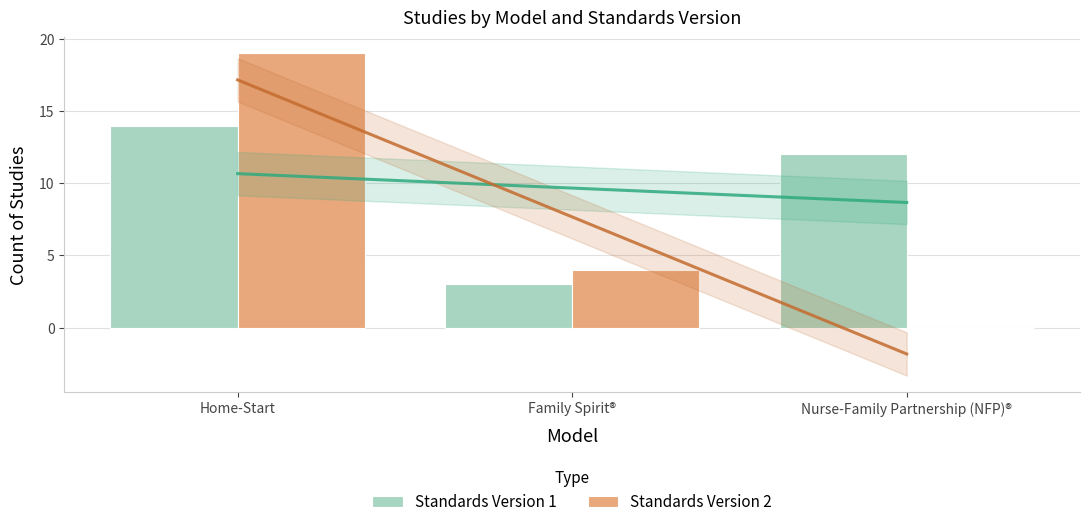

The Standards Version 1 series shows 12 at Nurse-Family Partnership (NFP)®. True or false?

True